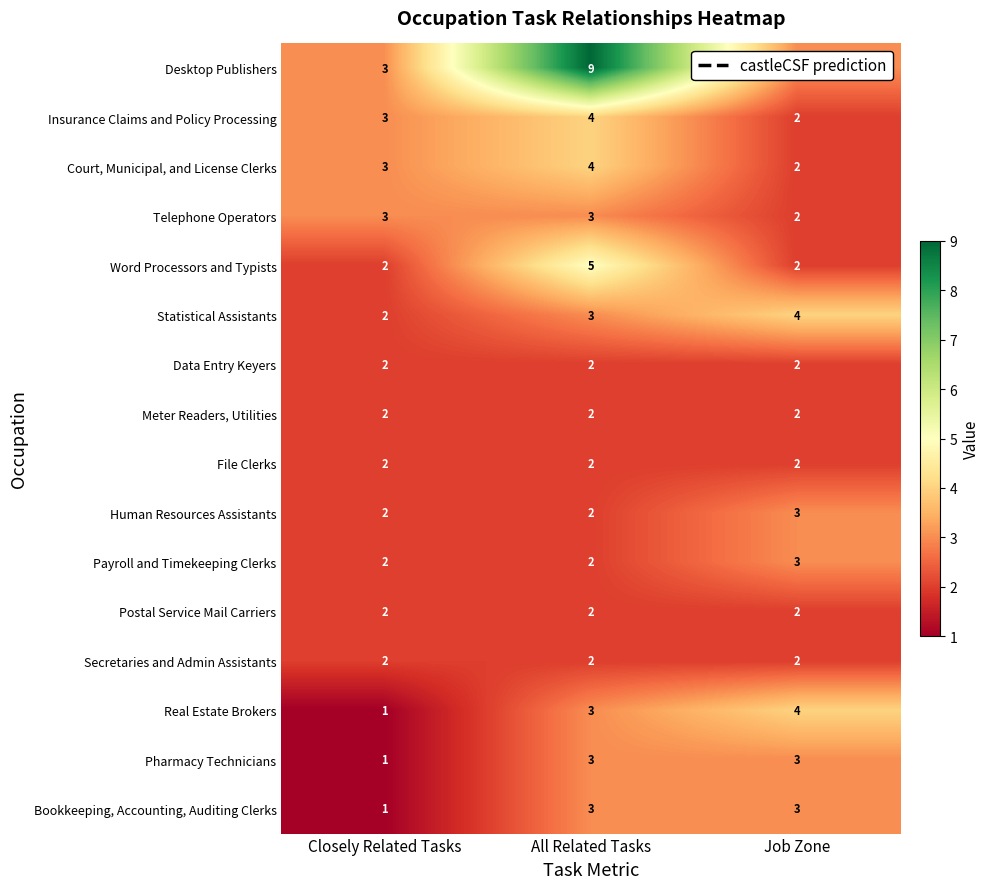

The value of Secretaries and Admin Assistants at All Related Tasks is 3. True or false?

False